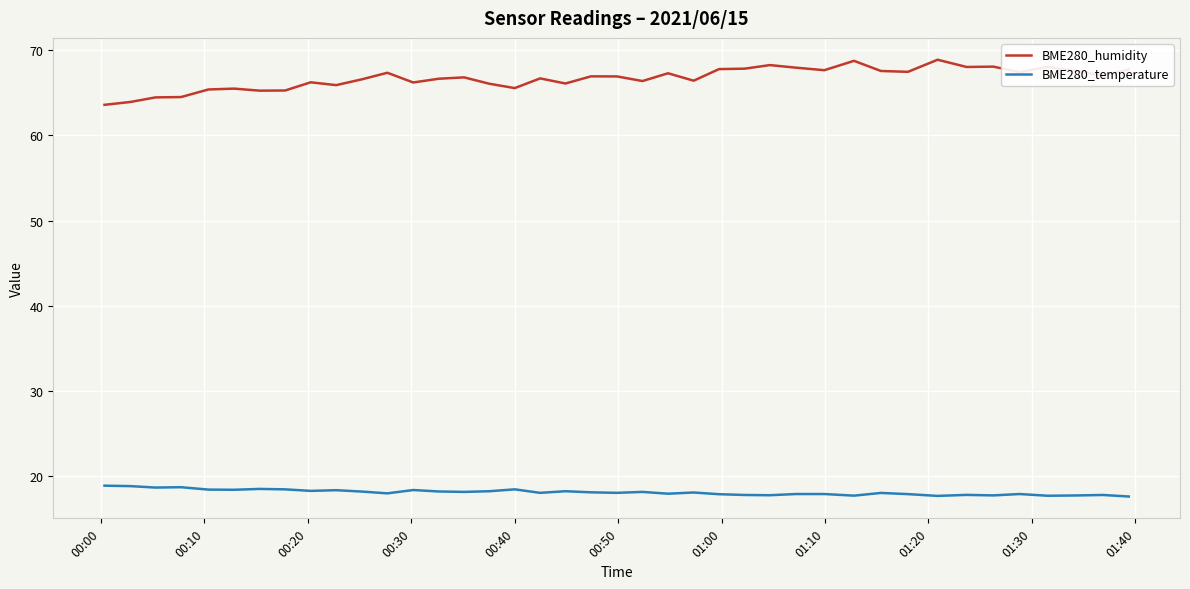

List the series in order of their peak value, highest first.

BME280_humidity, BME280_temperature